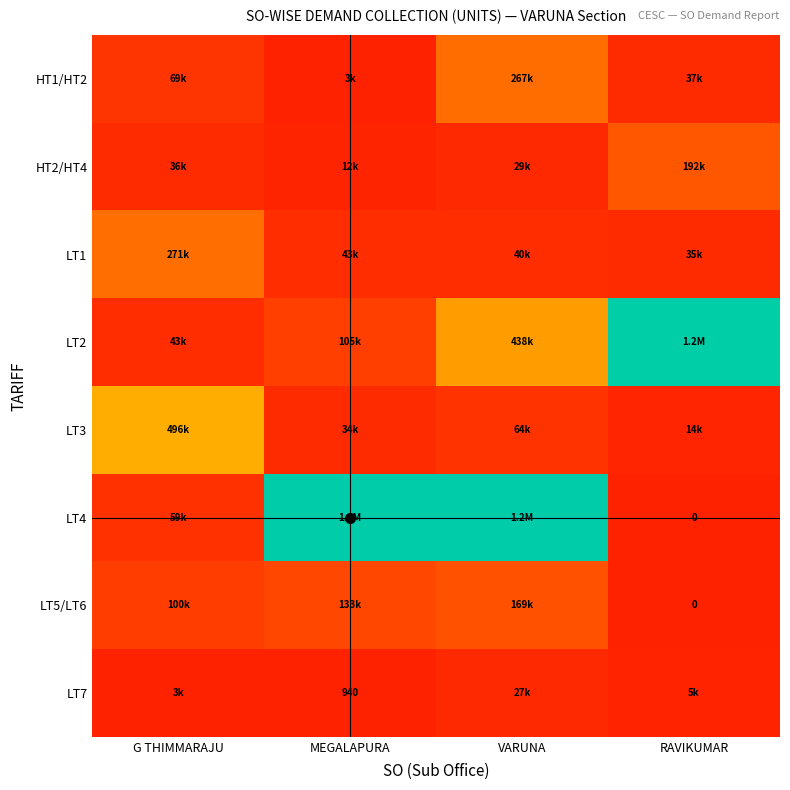

What value does the LT4 series have at G THIMMARAJU, to the nearest 50?

58650